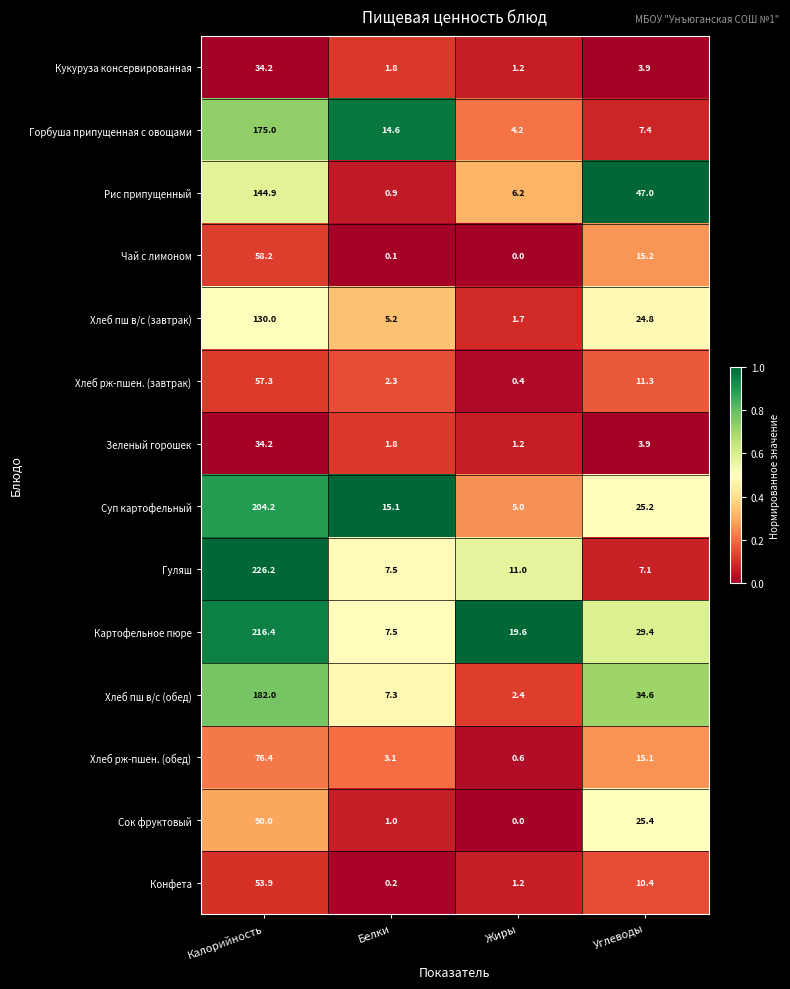

Where is Картофельное пюре nearest to the value 111?

Углеводы